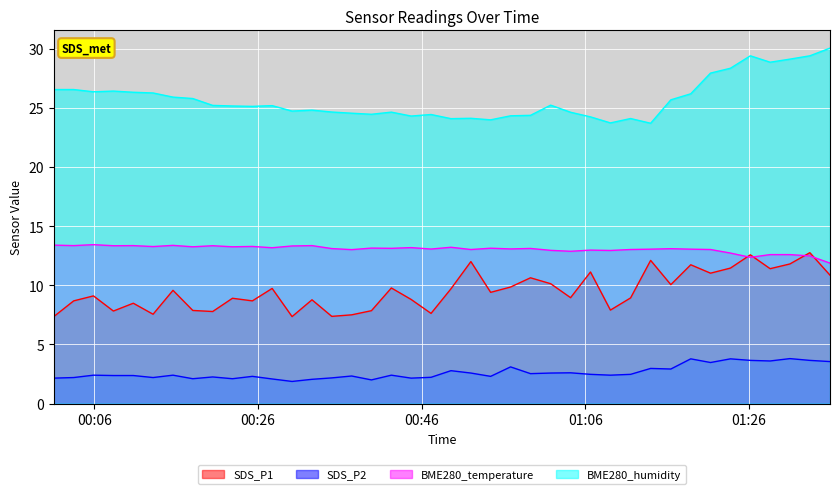

What is the greatest value displayed?

30.0